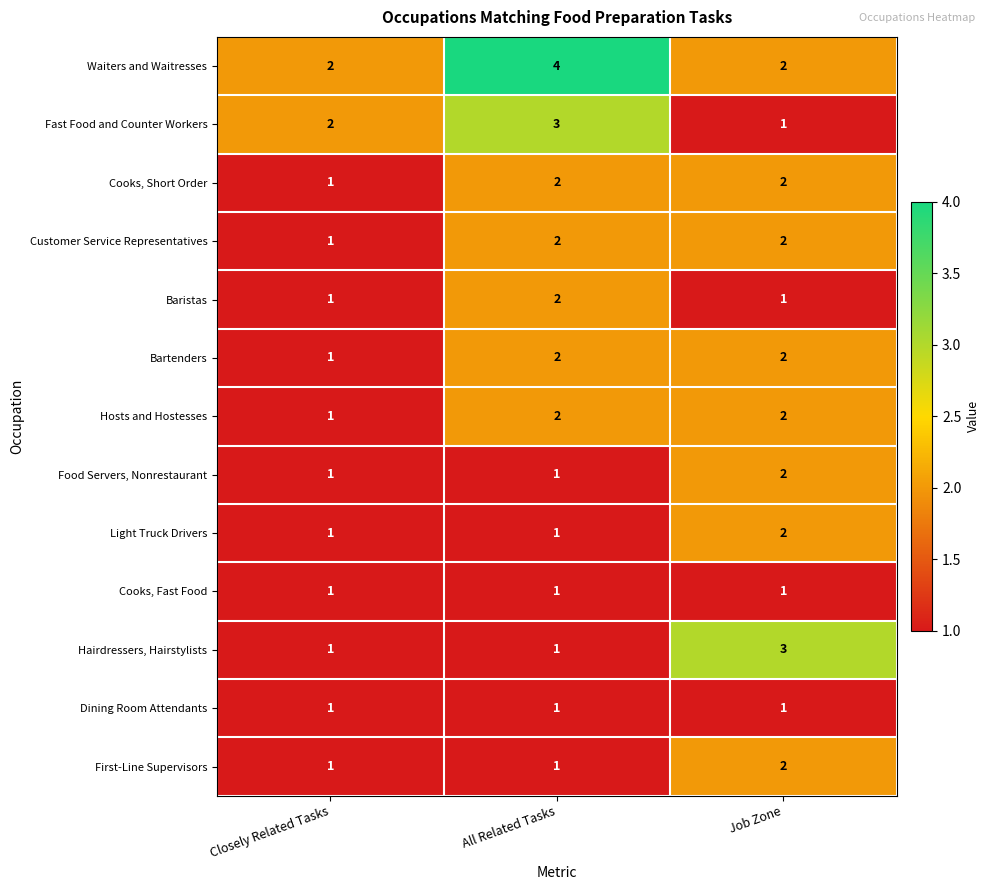

True or false: Cooks, Short Order has a value of 1 at Job Zone.

False